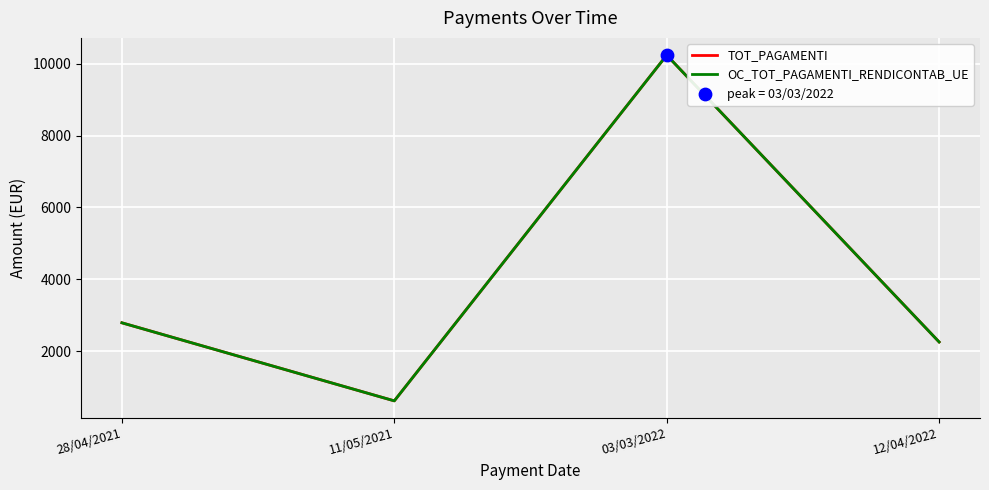

Is this an area chart (filled region under the line)?

No